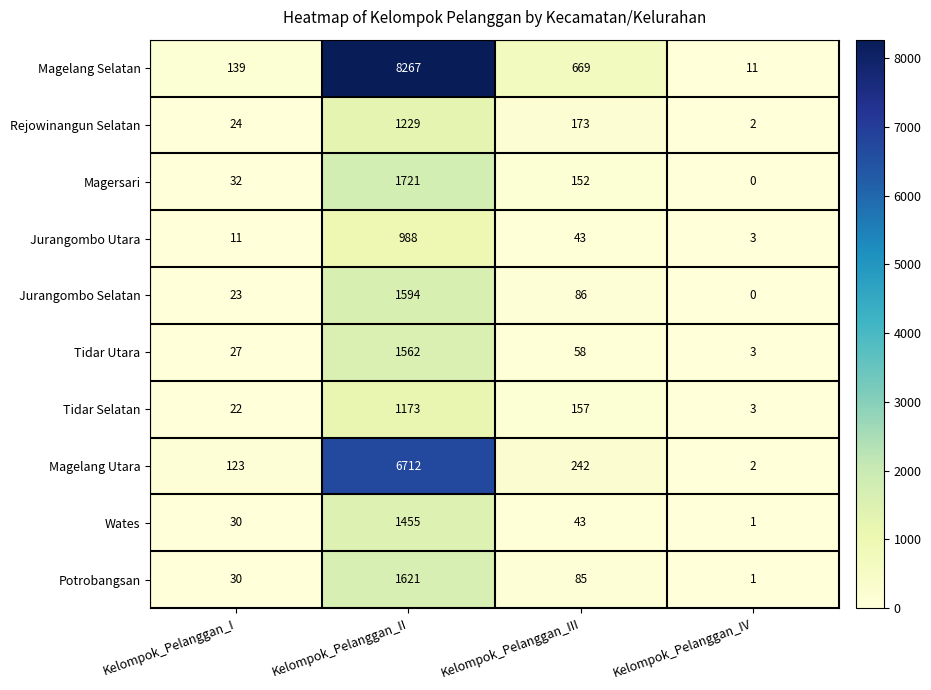

What is the sum of all Magelang Selatan values?

9086